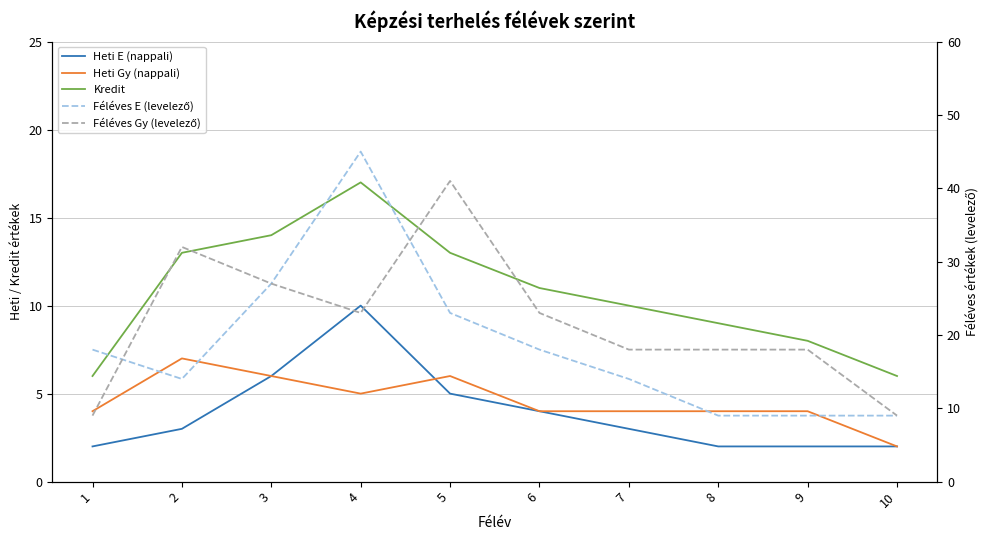

What is the minimum value for Féléves Gy (levelező)?

9